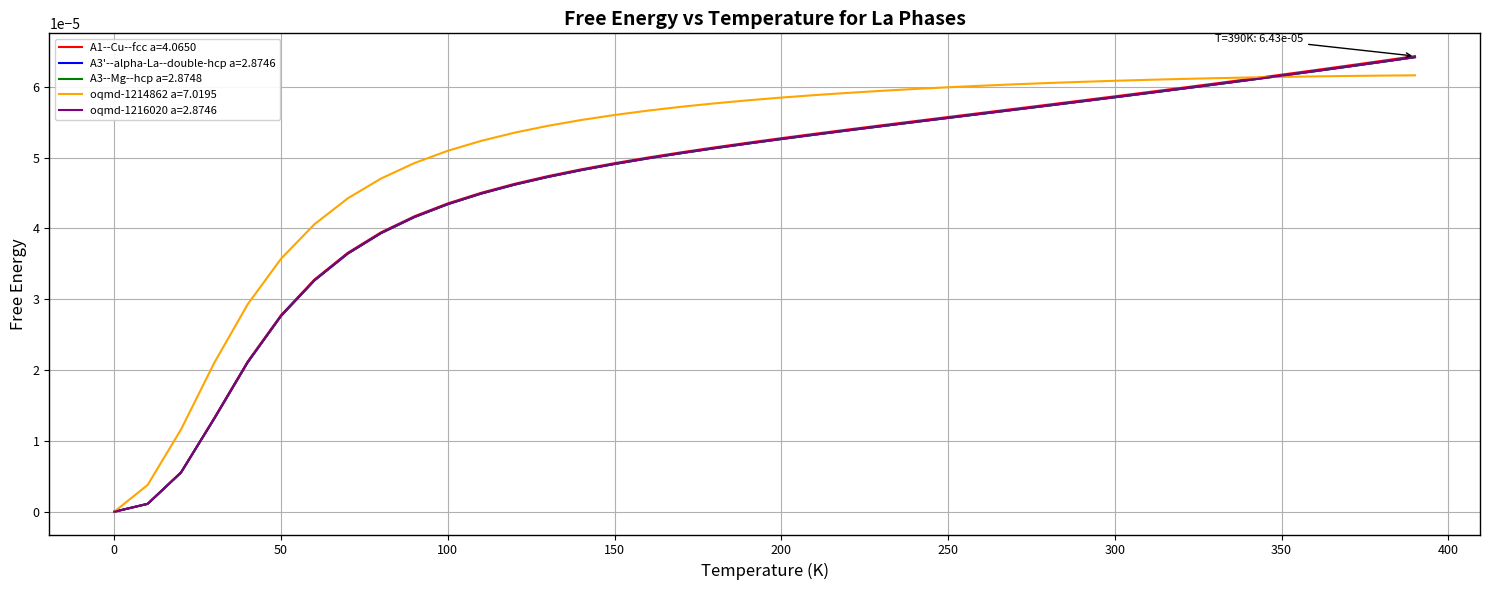

True or false: A3--Mg--hcp a=2.8748 and oqmd-1214862 a=7.0195 cross at least once.

True